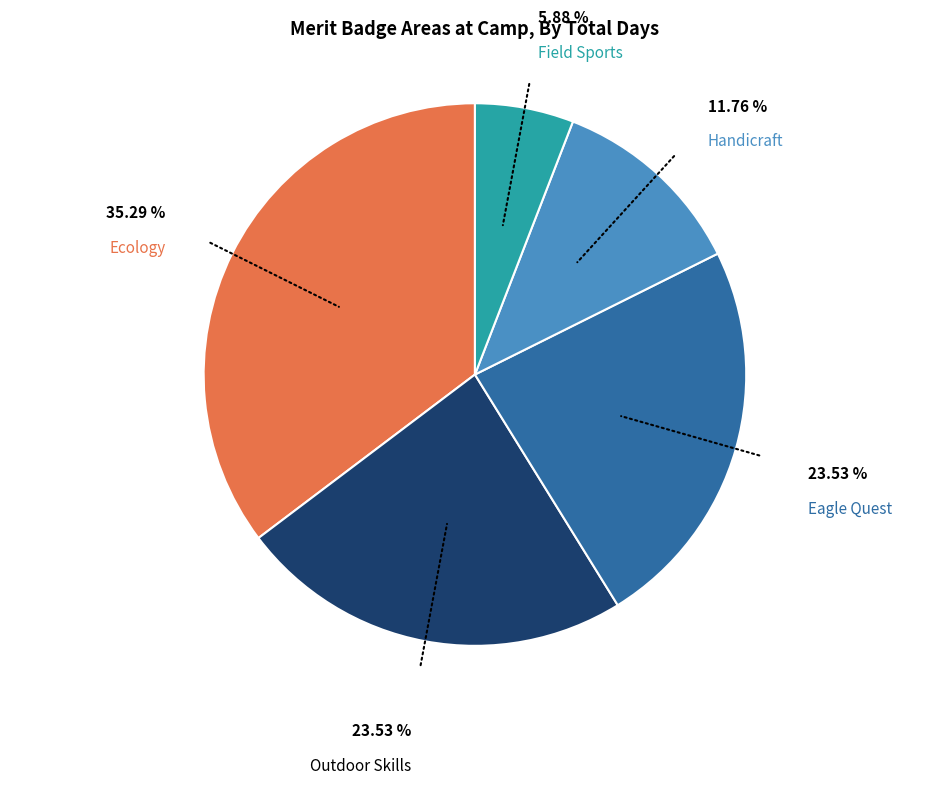

Does any single category account for the majority?

No